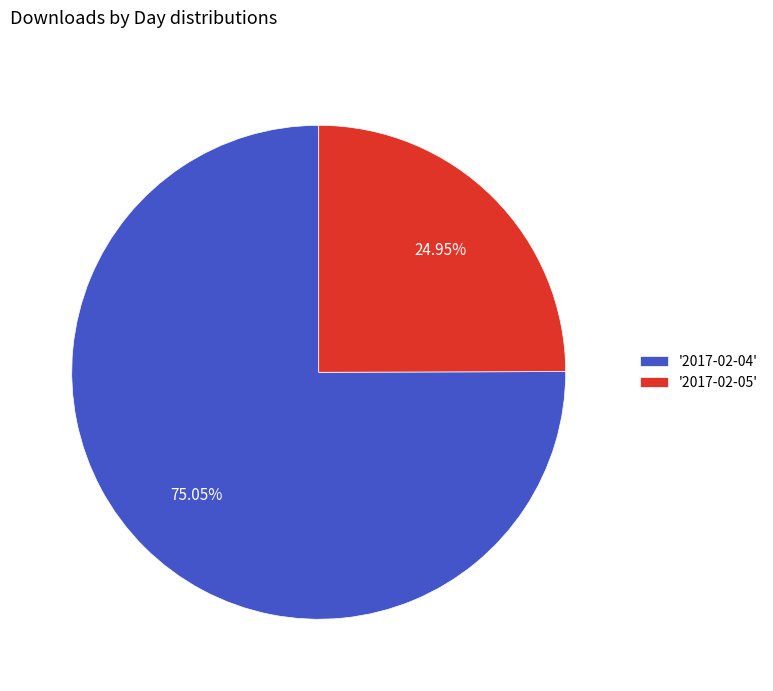

Count the number of slices in the pie.

2